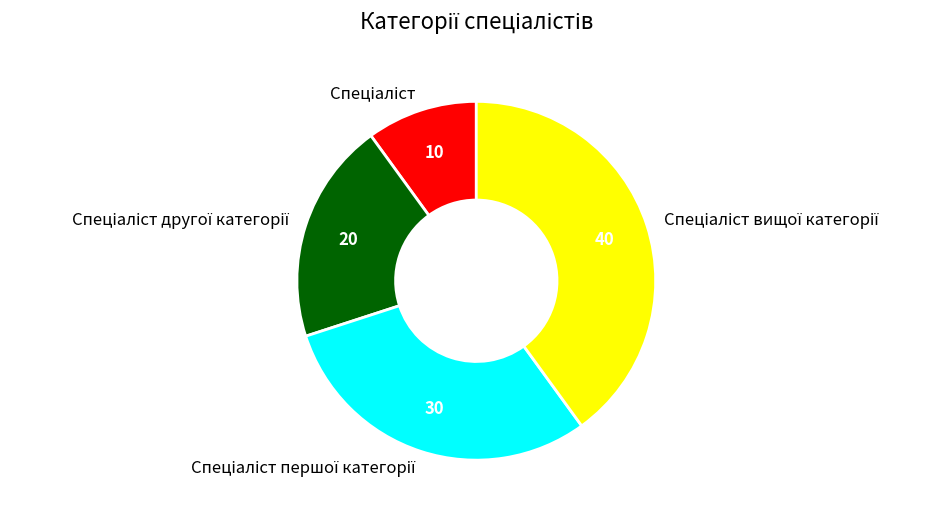

How many slices are in this pie chart?

4